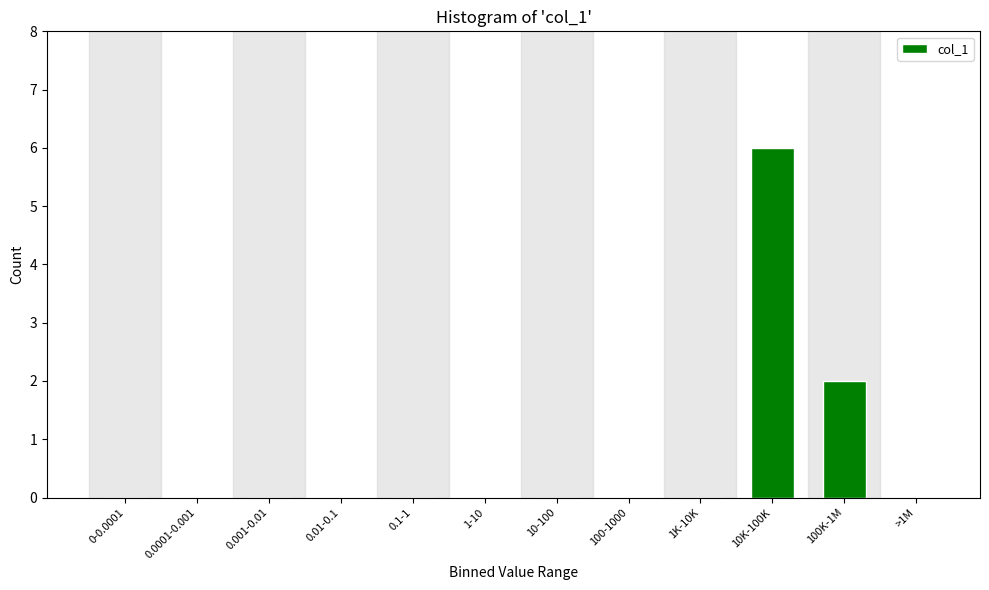

Reading left to right, list all the values displayed in this chart.

0-0.0001=0	0.0001-0.001=0	0.001-0.01=0	0.01-0.1=0	0.1-1=0	1-10=0	10-100=0	100-1000=0	1K-10K=0	10K-100K=6	100K-1M=2	>1M=0